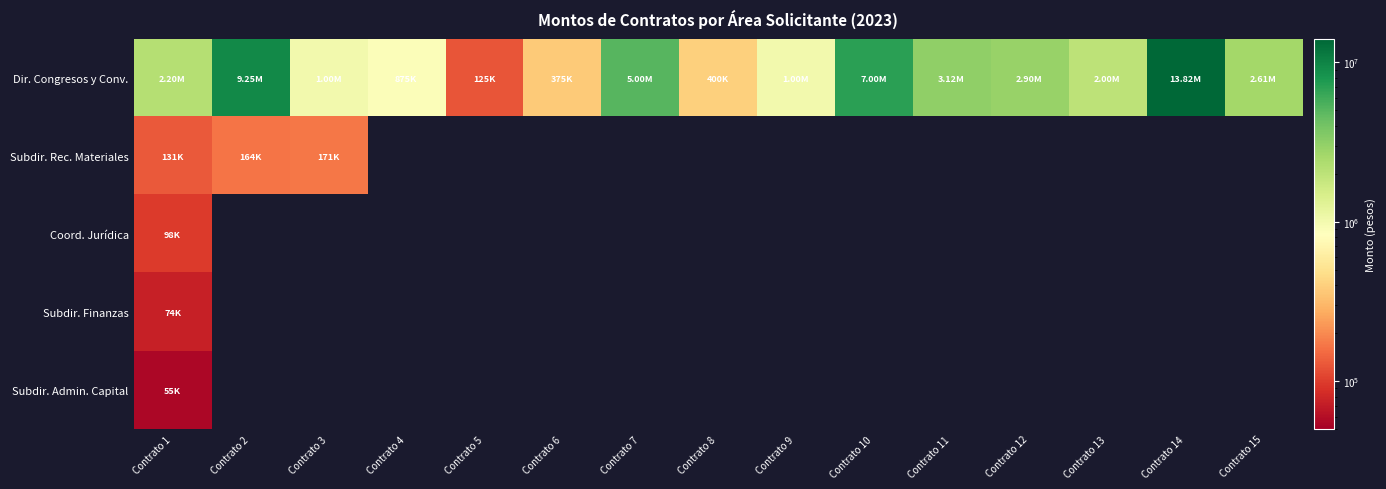

What is the average value of the Dir. Congresos y Conv. series?

3444855.3